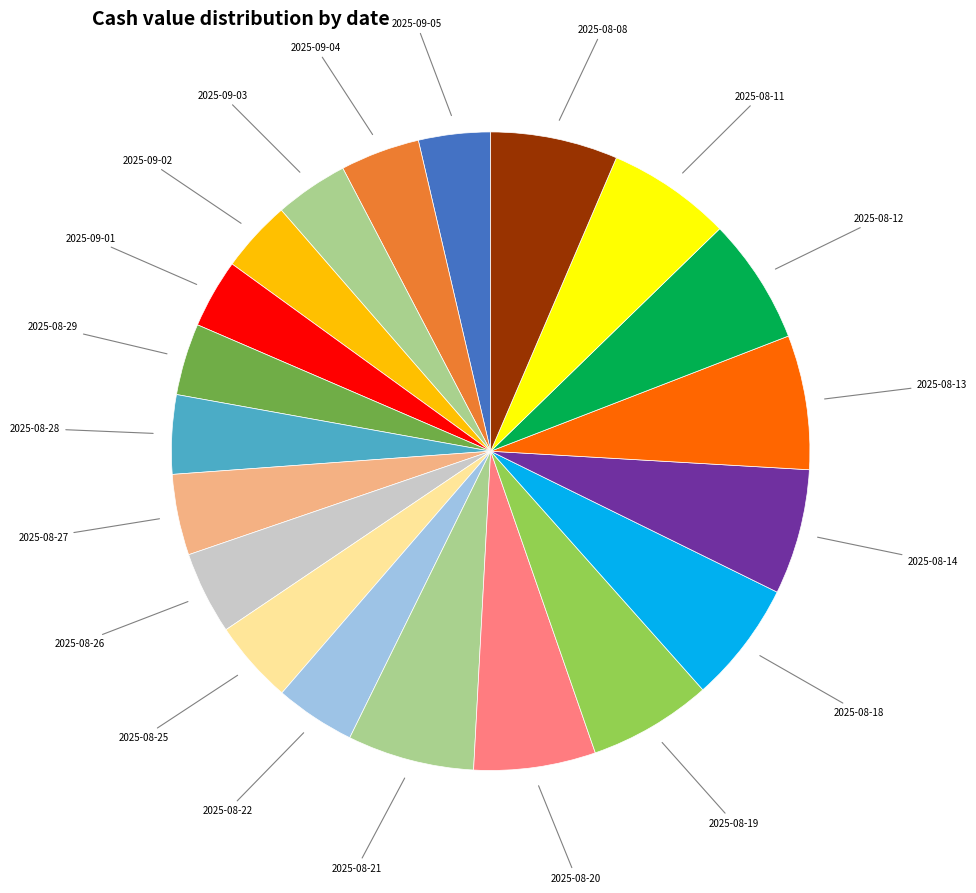

Count the number of slices in the pie.

20